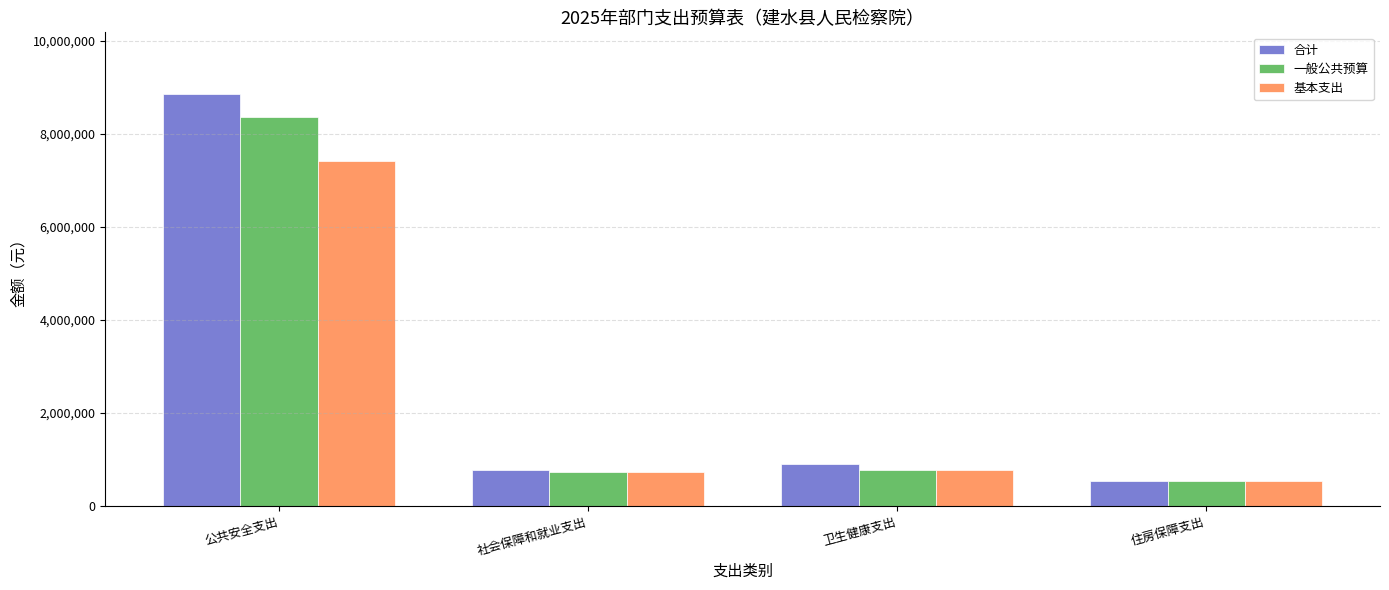

Between 公共安全支出 and 社会保障和就业支出, which series saw the biggest shift?

合计